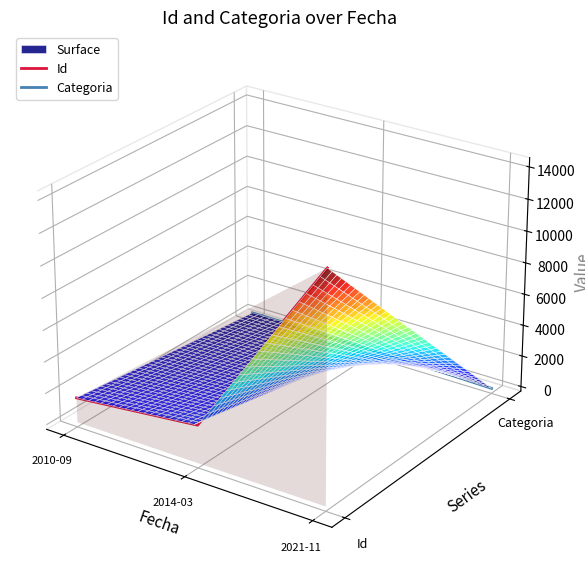

Which category has the highest value across all series?

2021-11